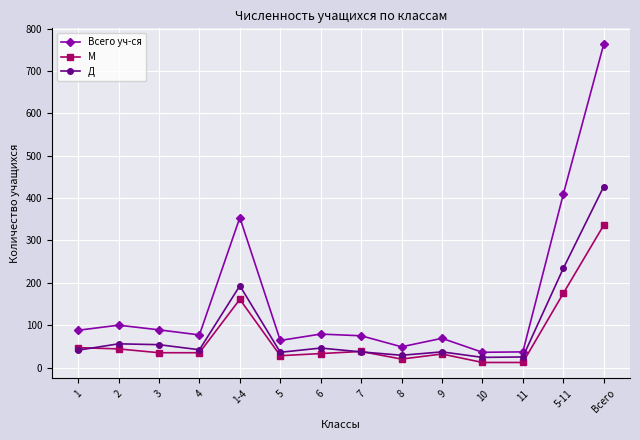

How many values in the М series are below 35?

6